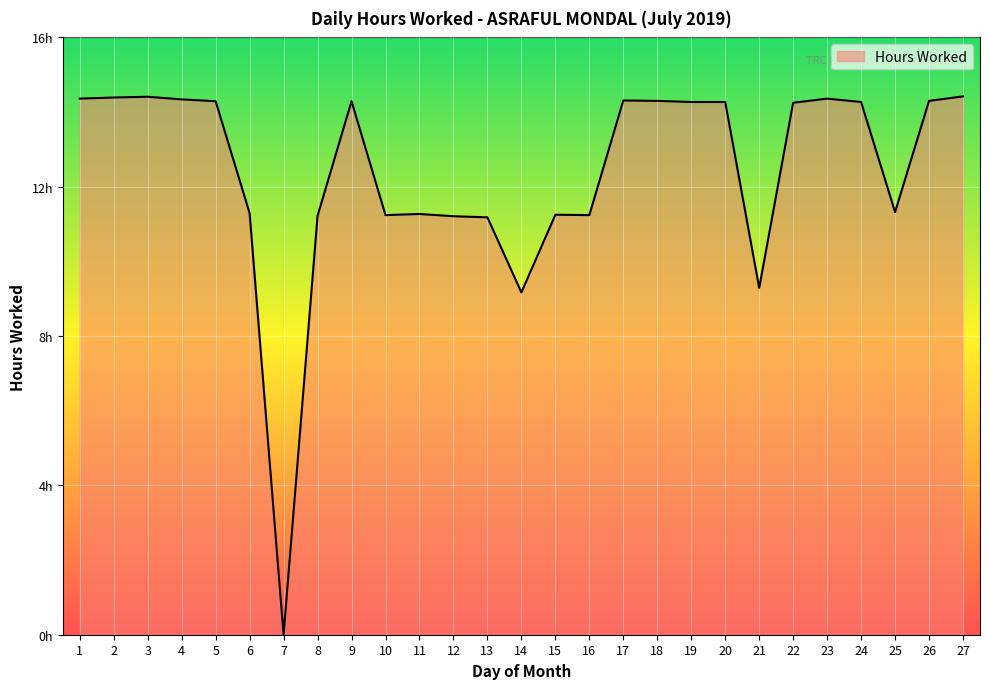

The chart shows a value of 14.3 at 19. True or false?

True